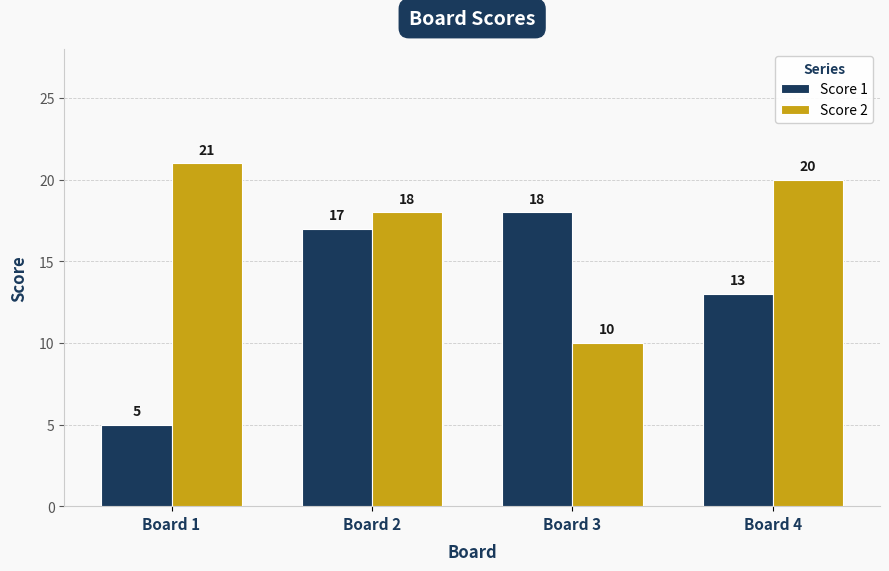

What is the value of the Score 2 bar at the 3rd from the left?

10